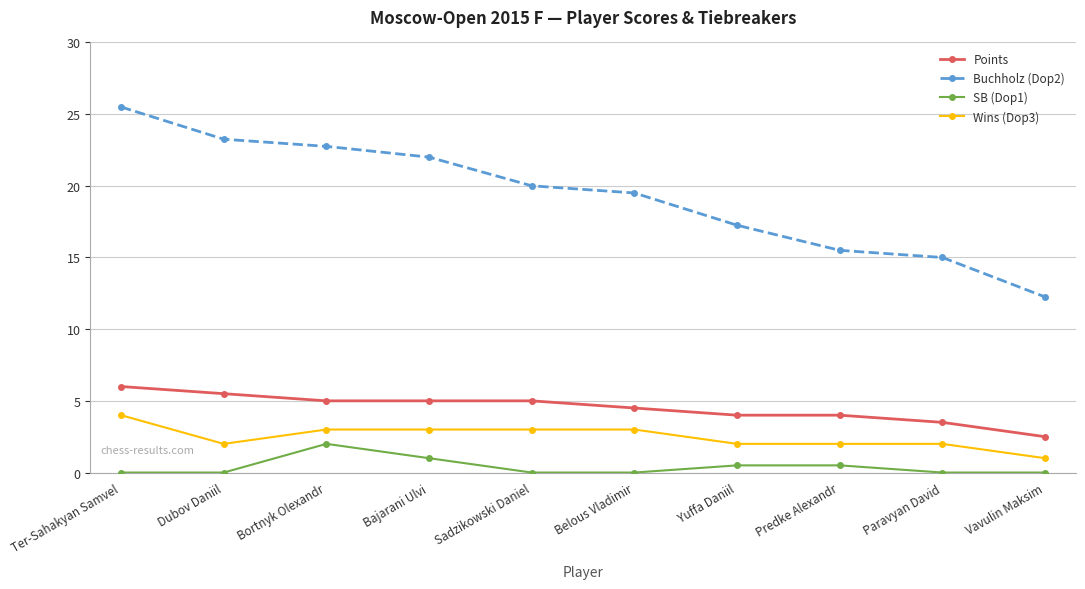

Which series has the largest range (max minus min)?

Buchholz (Dop2)